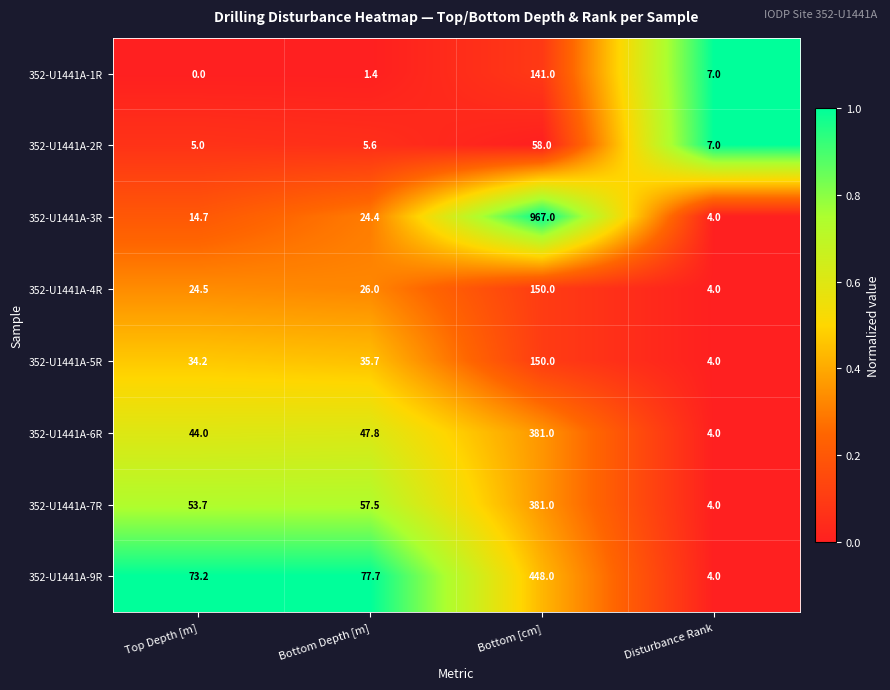

At Top Depth [m], list the series in order from smallest to largest.

352-U1441A-1R, 352-U1441A-2R, 352-U1441A-3R, 352-U1441A-4R, 352-U1441A-5R, 352-U1441A-6R, 352-U1441A-7R, 352-U1441A-9R